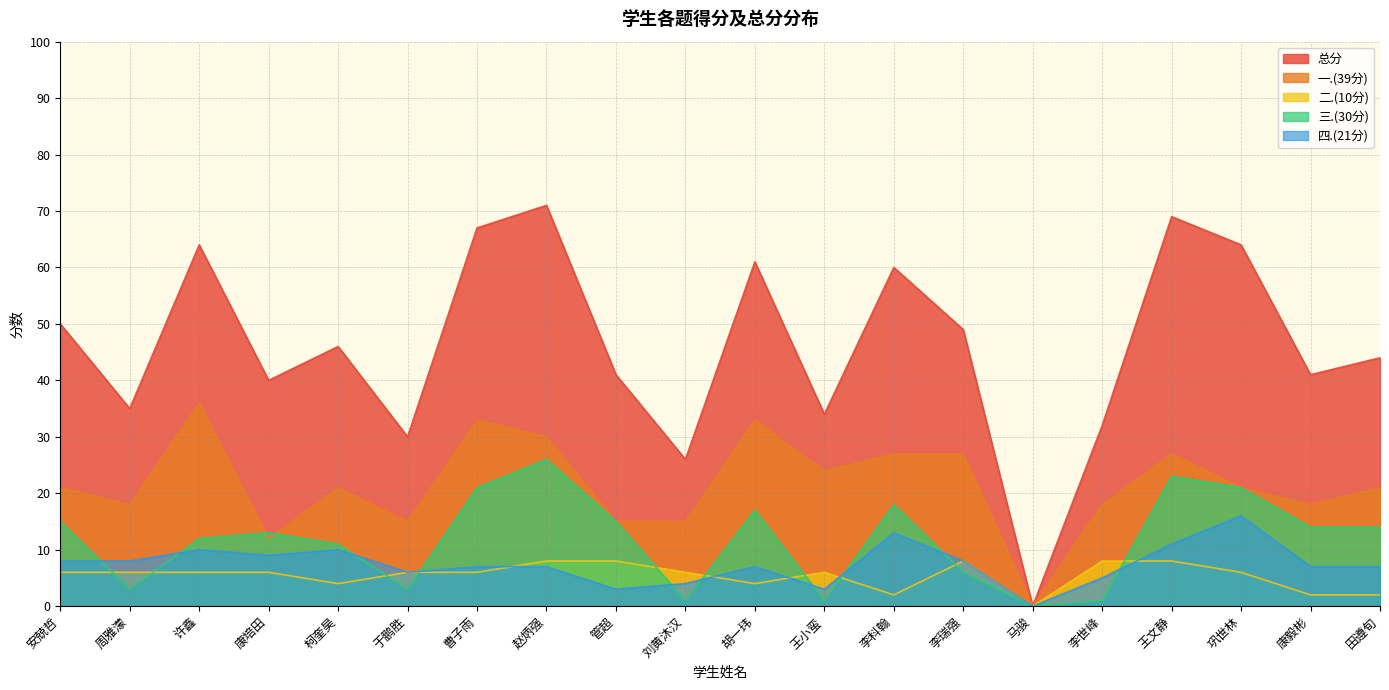

How many intersections are there between 四.(21分) and 二.(10分)?

5